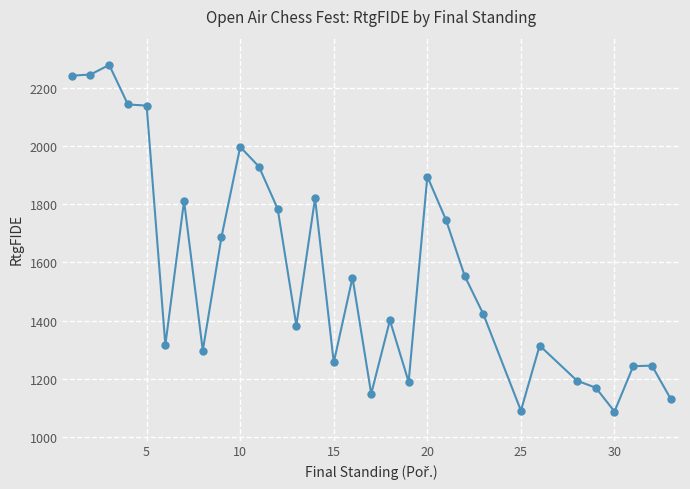

What is the sum of all values?

48714